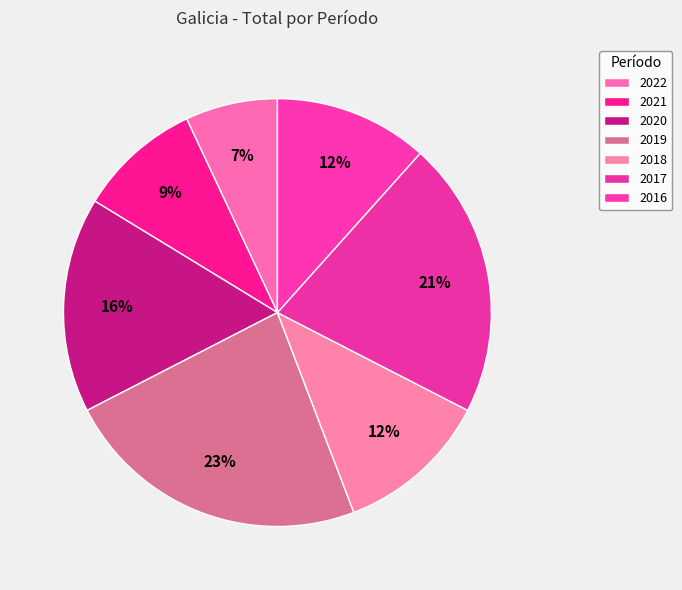

Is there any slice that represents more than half of the pie?

No